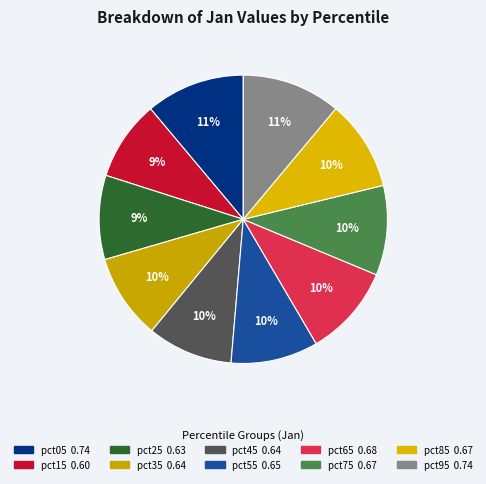

Rank the categories by value from highest to lowest.

pct05, pct95, pct65, pct85, pct75, pct55, pct45, pct35, pct25, pct15